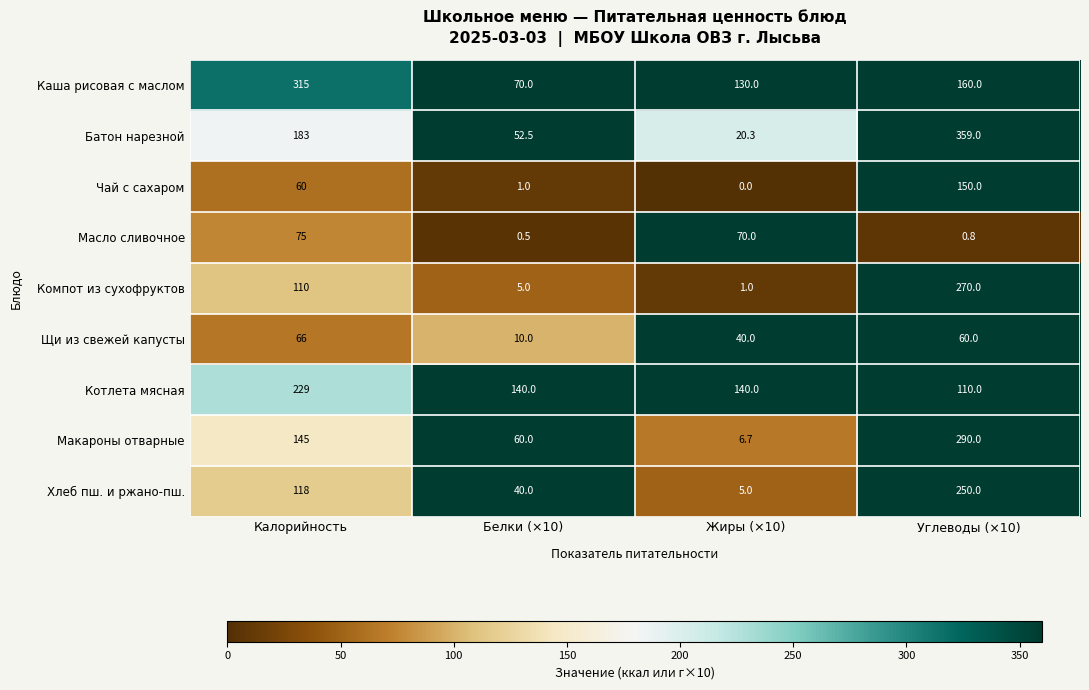

What is the total value across all series at Углеводы (×10)?

1649.8